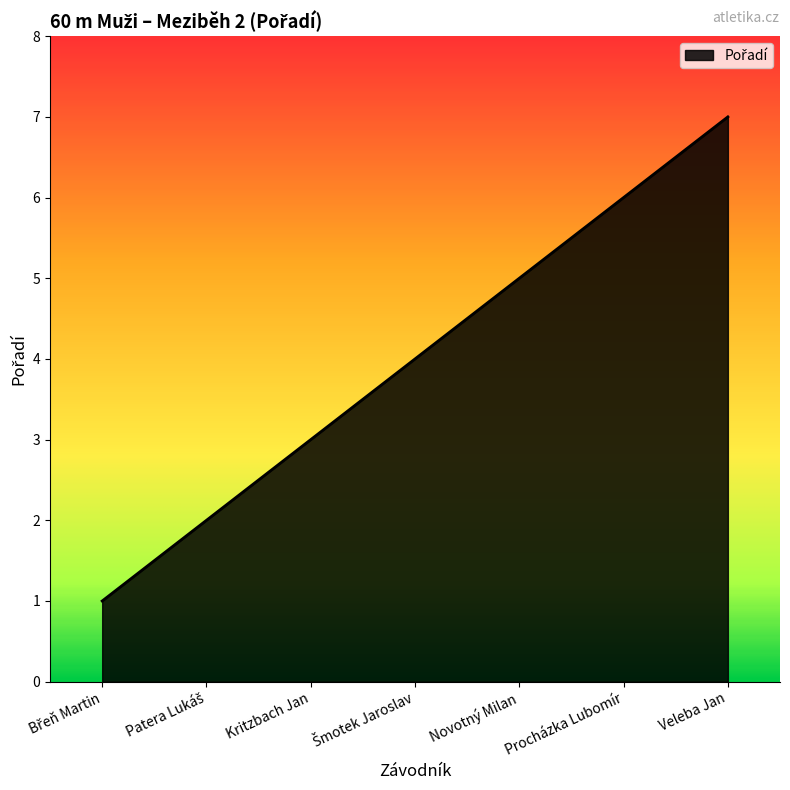

Which label corresponds to the largest value in the chart?

Veleba Jan